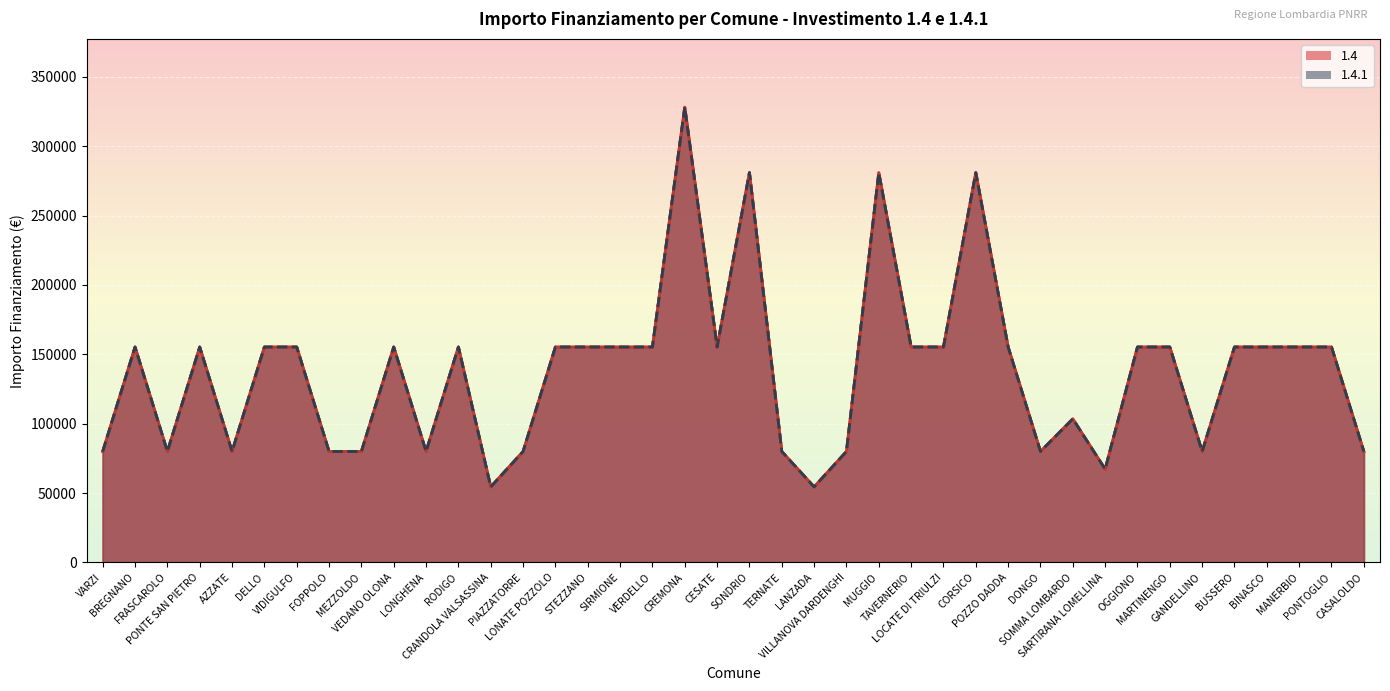

At BREGNANO, list the series in order from smallest to largest.

1.4, 1.4.1